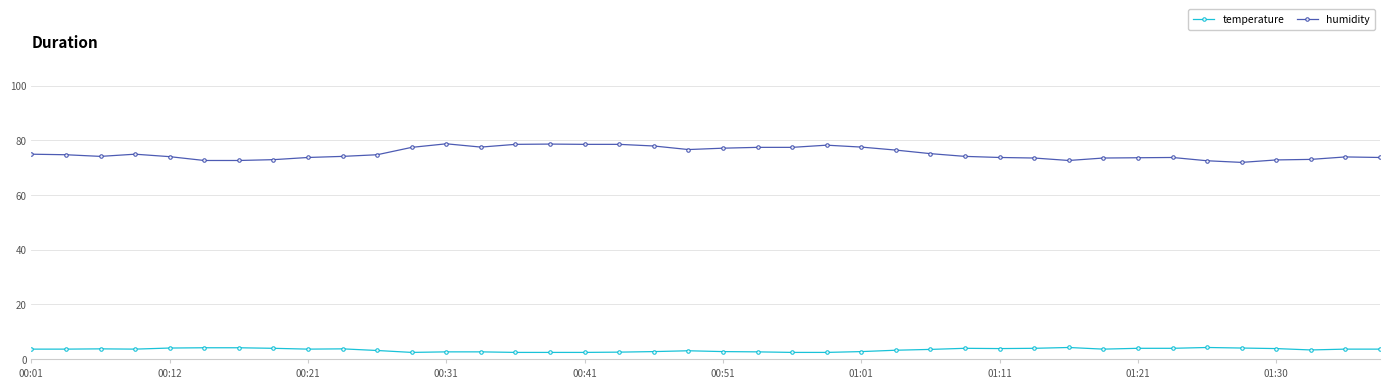

What is the minimum value shown in the chart?

2.4